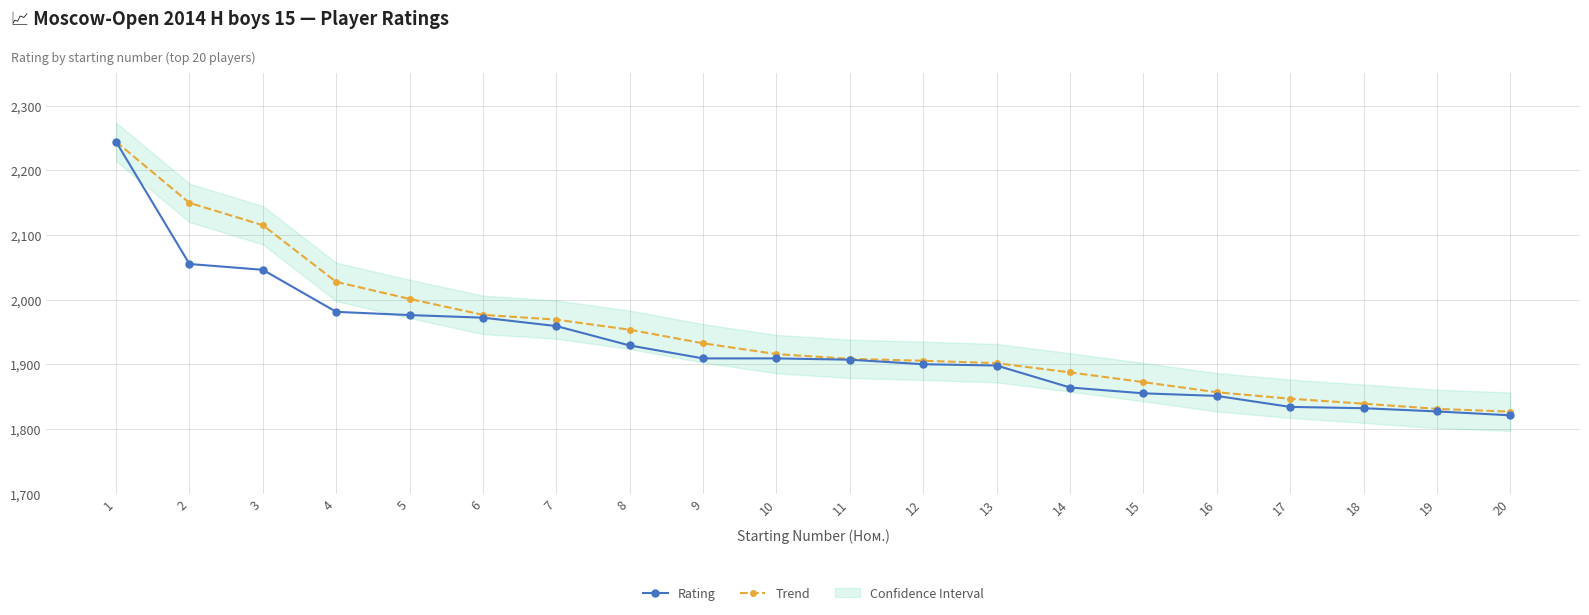

What is the minimum value shown in the chart?

1821.0